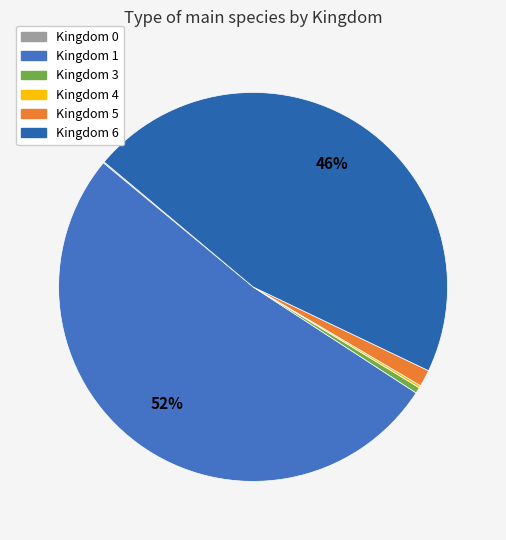

Which category has the biggest portion of the pie?

Kingdom 1